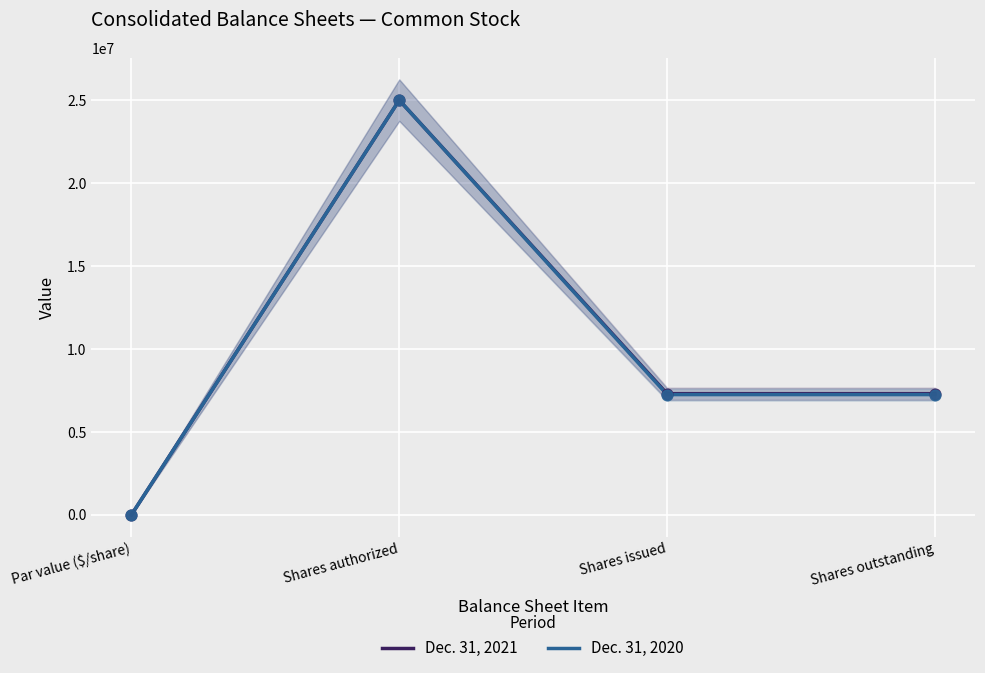

What are all the series names shown in the legend?

Dec. 31, 2021, Dec. 31, 2020